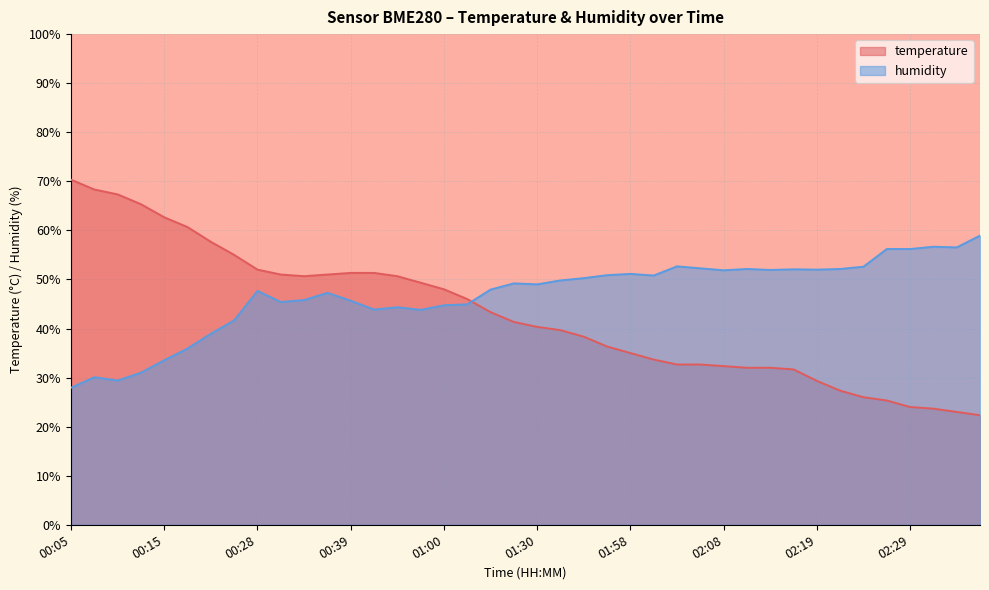

Rank the categories by temperature value from lowest to highest.

02:36, 02:34, 02:31, 02:29, 02:26, 02:24, 02:21, 02:19, 02:16, 02:11, 02:13, 02:08, 02:03, 02:06, 02:01, 01:58, 01:55, 01:50, 01:39, 01:30, 01:14, 01:09, 01:03, 01:00, 00:55, 00:34, 00:52, 00:31, 00:36, 00:39, 00:47, 00:28, 00:23, 00:21, 00:18, 00:15, 00:12, 00:10, 00:07, 00:05